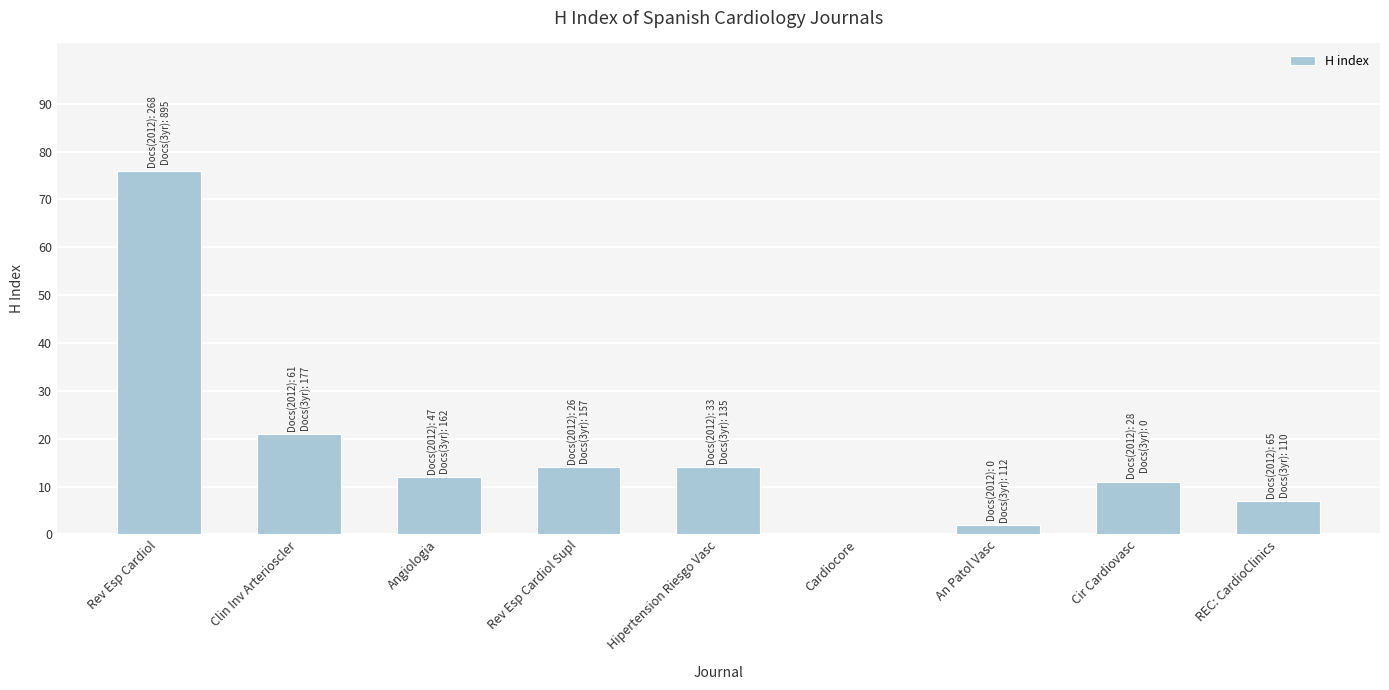

The chart shows a value of 12 at Angiologia. True or false?

True